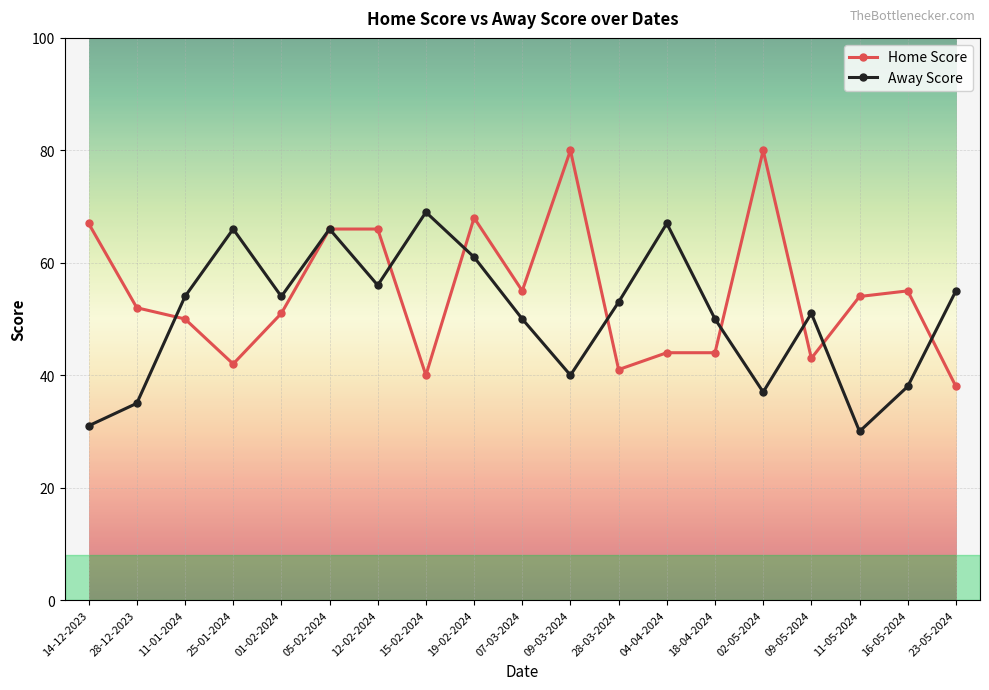

Count the number of data series in this chart.

2